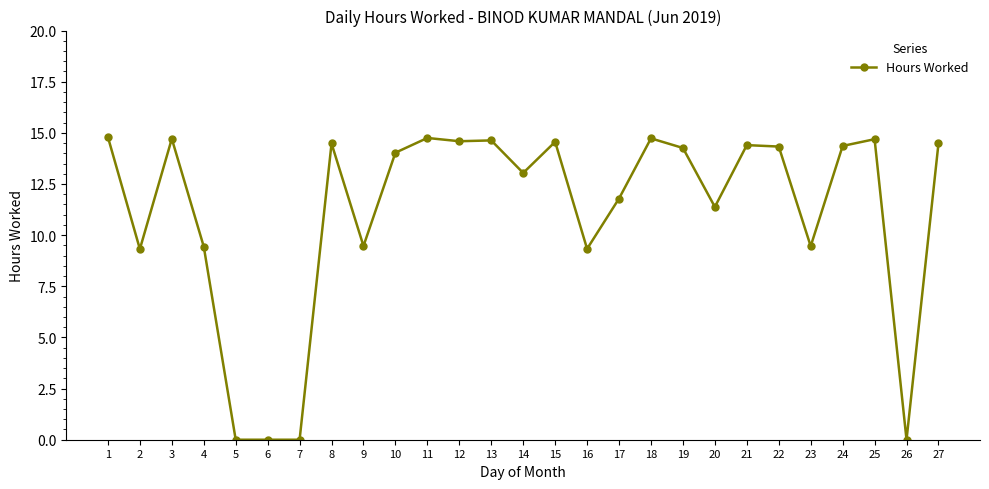

What is the value of the 2nd point from the left?

9.3